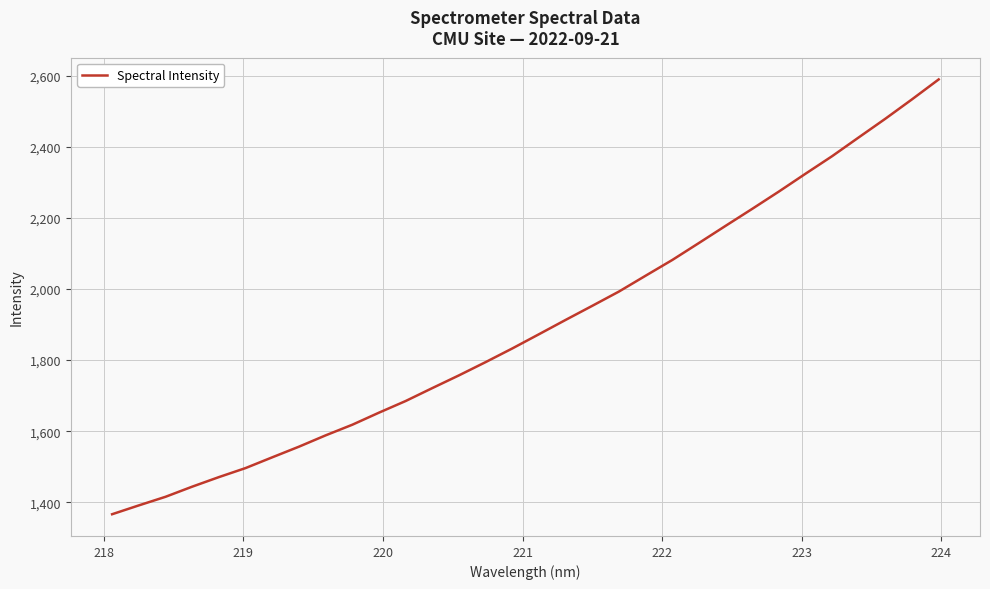

What is the maximum value shown in the chart?

2589.7